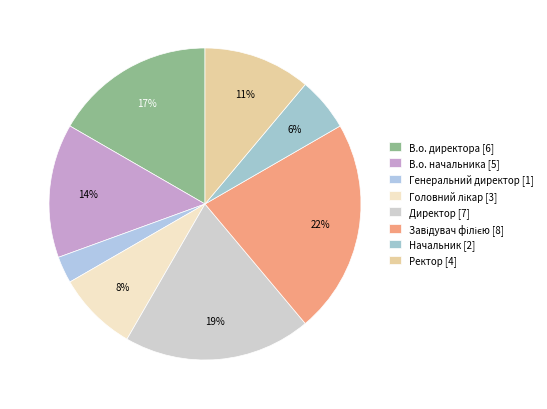

How many slices are in this pie chart?

8